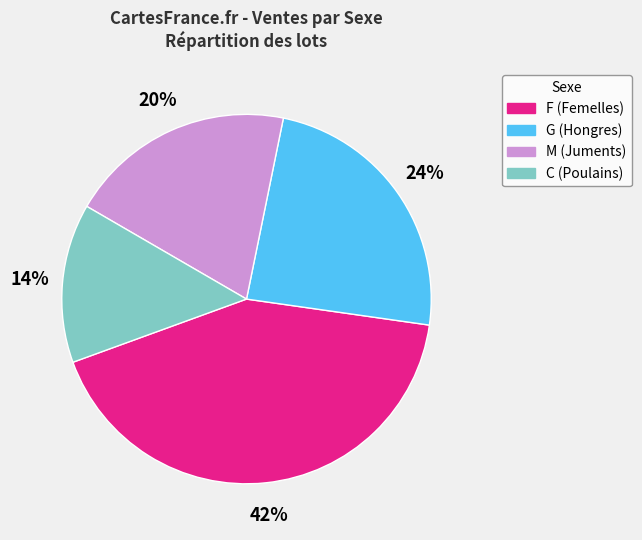

Which category has the biggest portion of the pie?

F